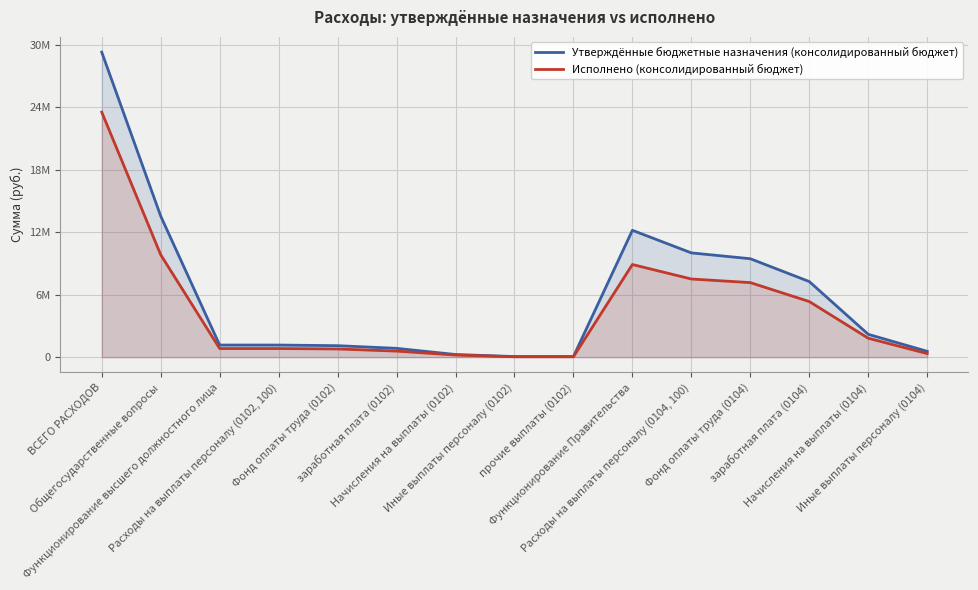

True or false: Исполнено (консолидированный бюджет) and Утверждённые бюджетные назначения (консолидированный бюджет) intersect in this chart.

False